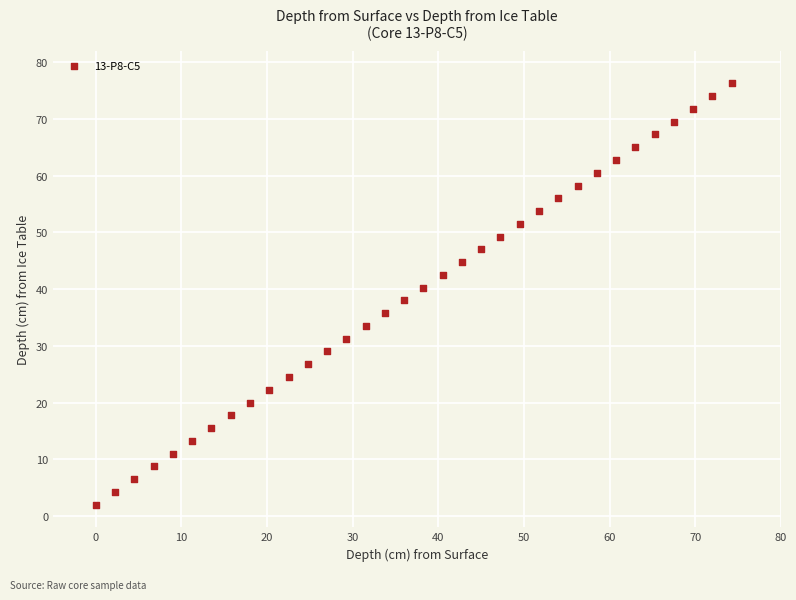

How many data points are displayed?

34